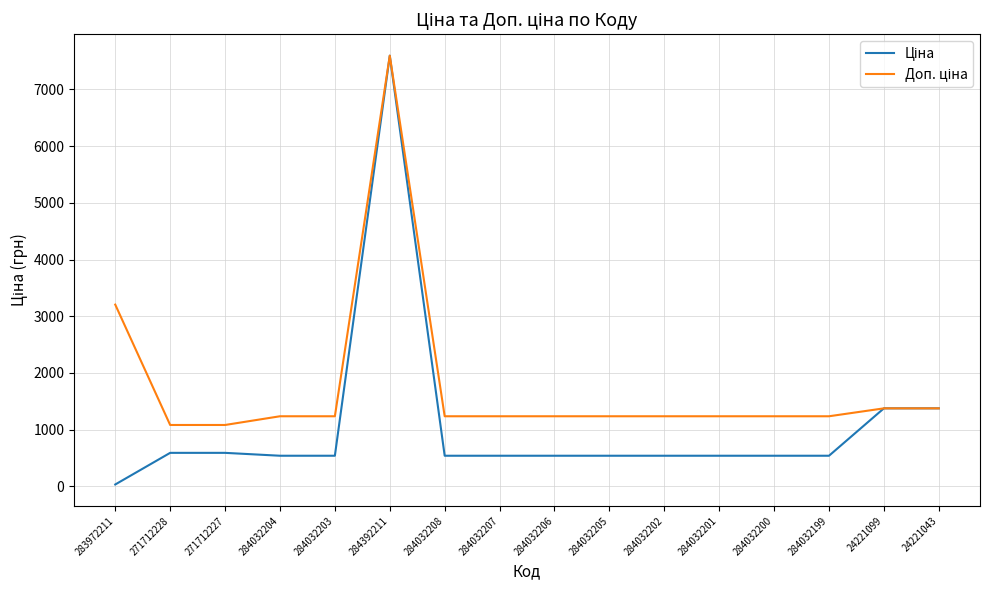

Count the number of data series in this chart.

2